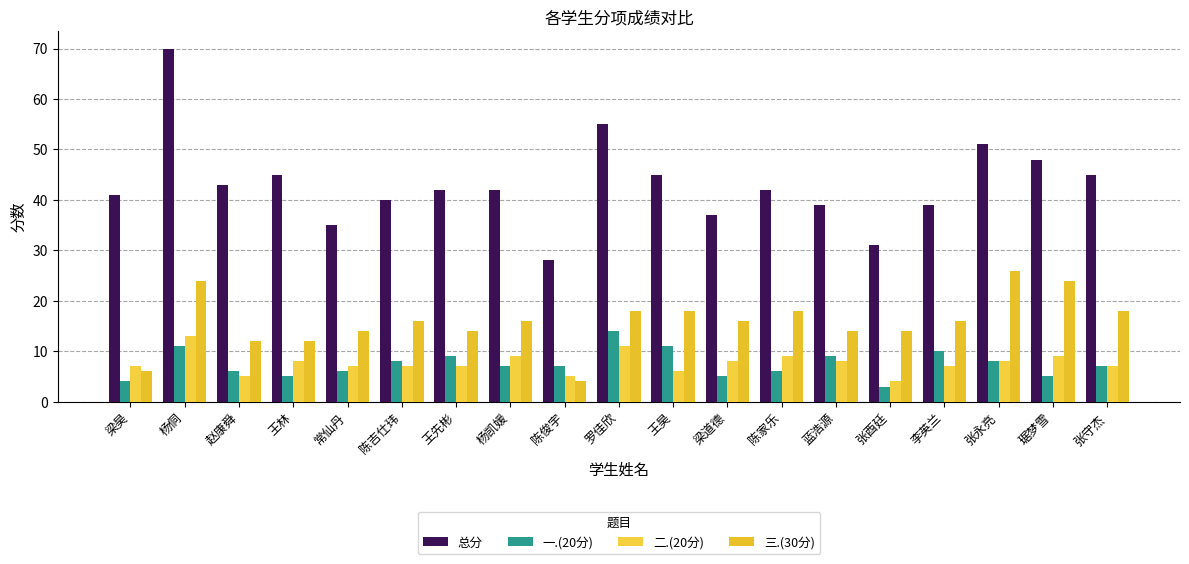

List the labels in order of 三.(30分) value, smallest first.

陈俊宇, 梁昊, 赵康舜, 王林, 常仙丹, 王先彬, 蓝浩源, 张酉廷, 陈吉仕玮, 杨凯媛, 梁道德, 李英兰, 罗佳欣, 王昊, 陈家乐, 张守杰, 杨侗, 琚梦雪, 张永亮